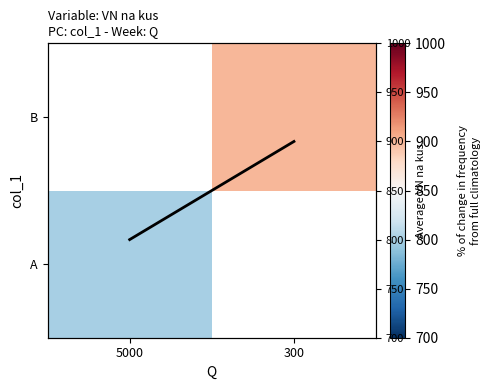

At which category does the chart reach its peak across all series?

300